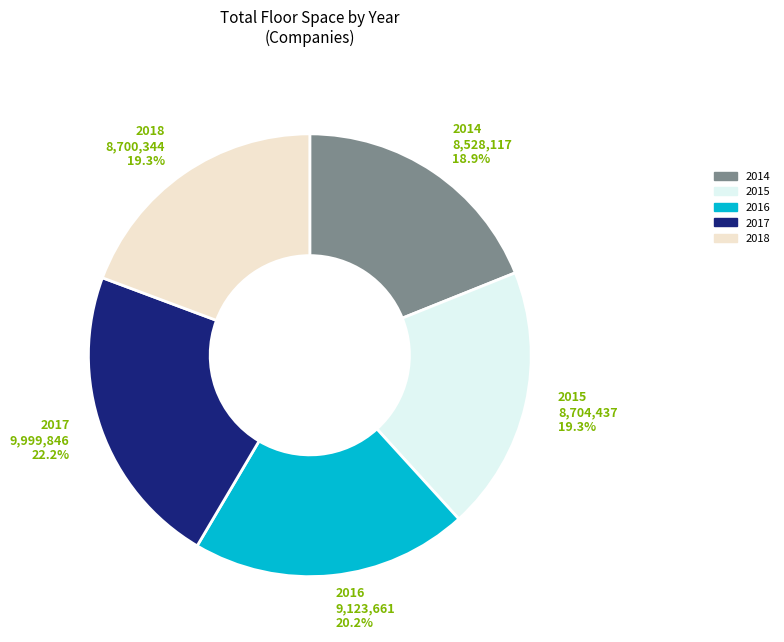

Count the number of slices in the pie.

5